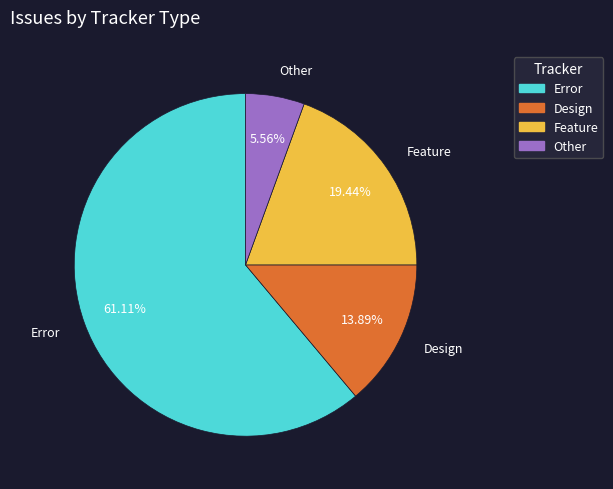

How many segments does this pie chart have?

4